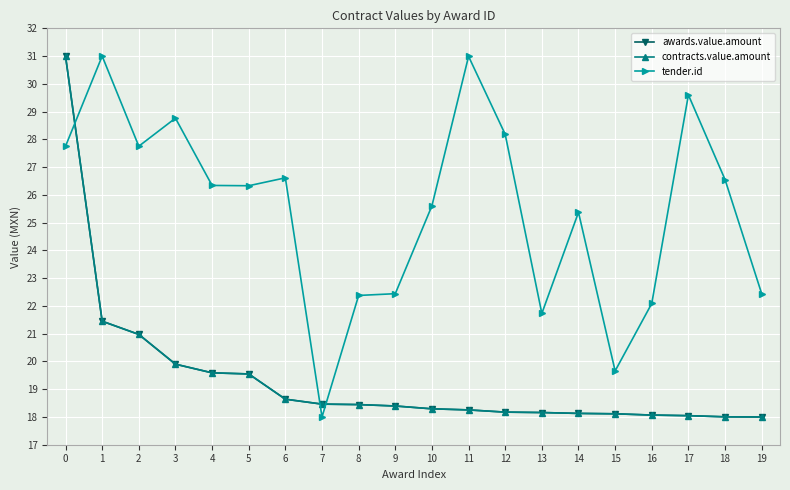

Is this an area chart (filled region under the line)?

No